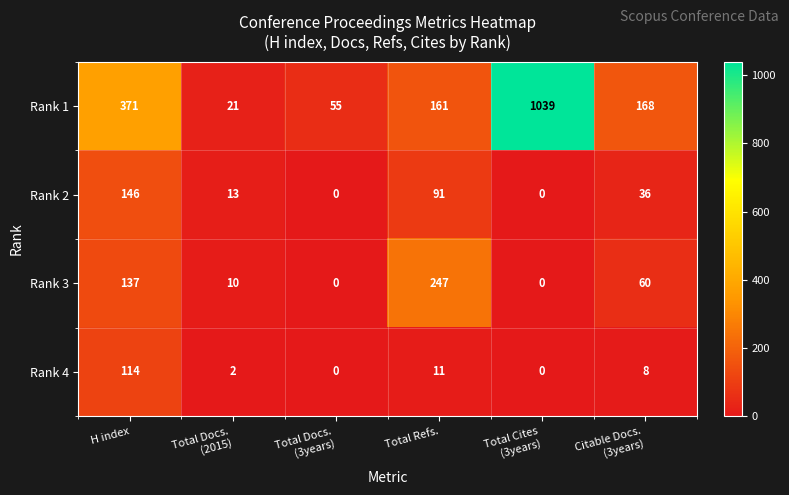

Reading left to right, what are all the values shown in this chart?

Rank 1: 371	21	55	161	1039	168
Rank 2: 146	13	0	91	0	36
Rank 3: 137	10	0	247	0	60
Rank 4: 114	2	0	11	0	8